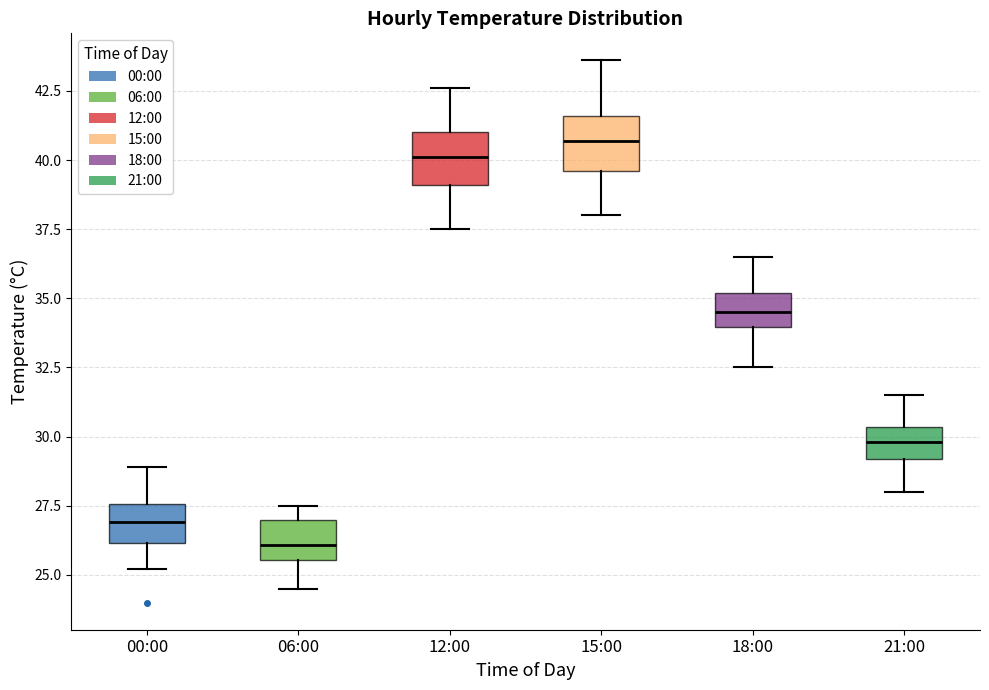

Reading left to right, read every box against the y-axis: the position of its median line, the range the box covers, and the ends of its whiskers. The values are not printed on the chart, so give them approximately, as read against the axis.

00:00: median 27.0, box 26.0 to 27.5, whiskers 25.0 to 29.0
06:00: median 26.0, box 25.5 to 27.0, whiskers 24.5 to 27.5
12:00: median 40.0, box 39.0 to 41.0, whiskers 37.5 to 42.5
15:00: median 40.5, box 39.5 to 41.5, whiskers 38.0 to 43.5
18:00: median 34.5, box 34.0 to 35.0, whiskers 32.5 to 36.5
21:00: median 30.0, box 29.0 to 30.5, whiskers 28.0 to 31.5